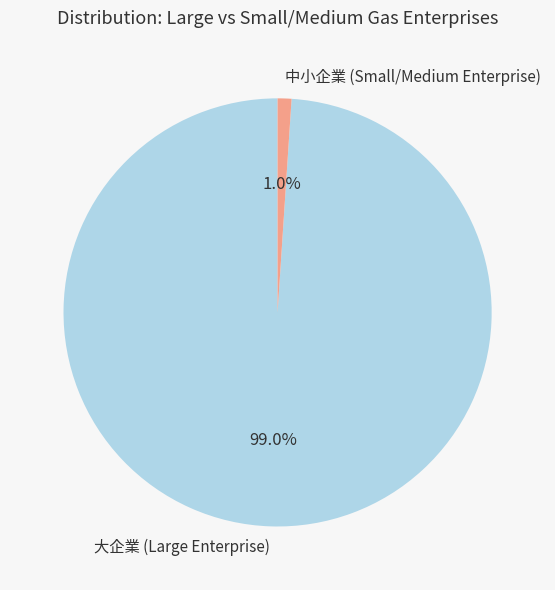

Which slice is the smallest?

中小企業